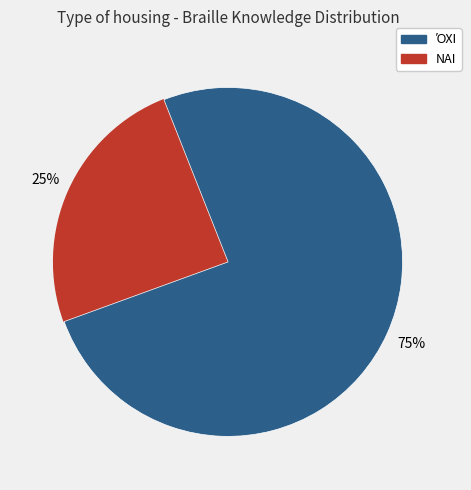

Is there any slice that represents more than half of the pie?

Yes